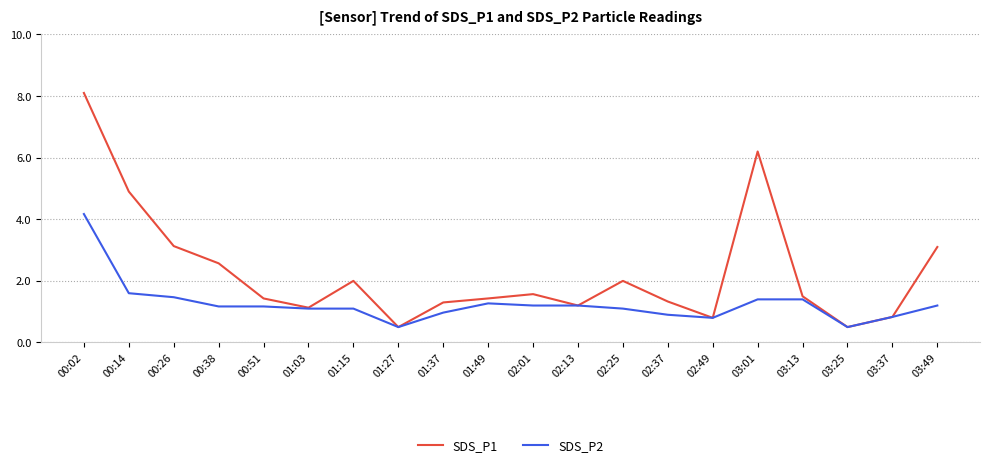

What is the total value across all series at 01:15?

3.1